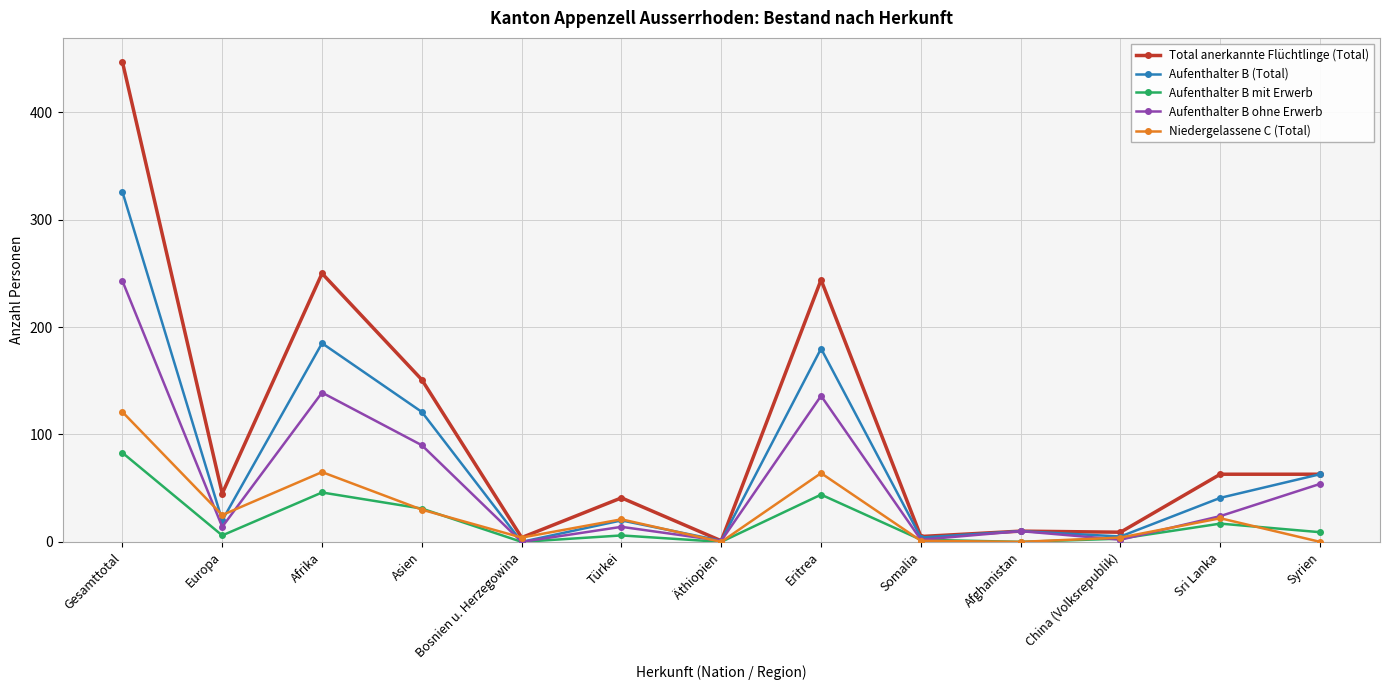

True or false: Aufenthalter B (Total) has more than 2 interior local peaks.

True